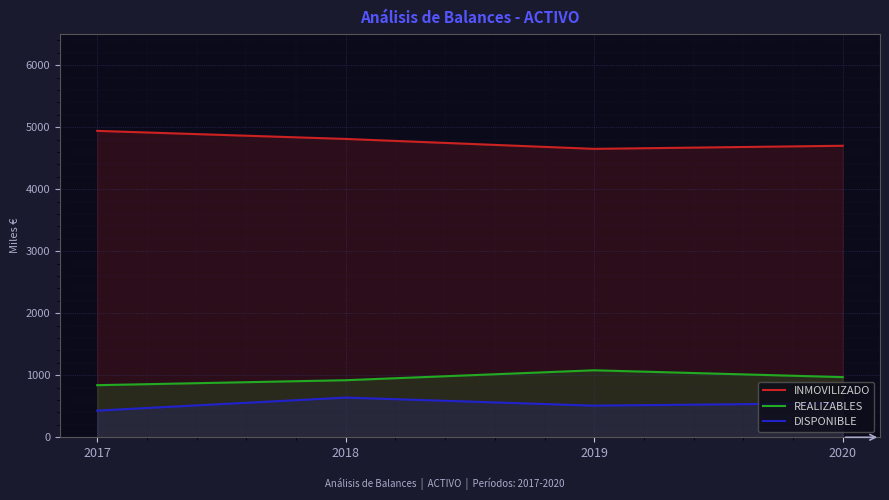

List the series in order of their peak value, lowest first.

DISPONIBLE, REALIZABLES, INMOVILIZADO